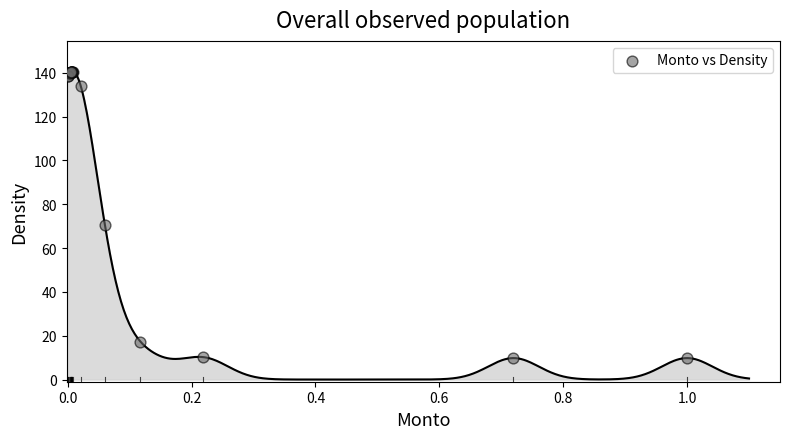

What Y value in the scatter plot is closest to 75?

70.5